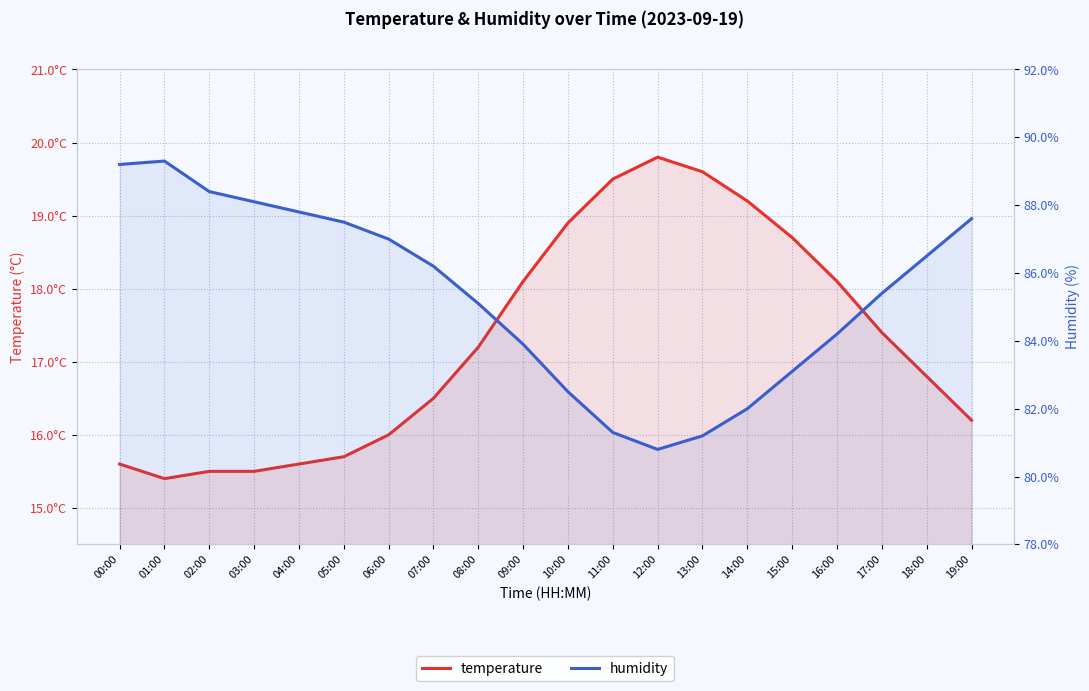

Which category has the highest value across all series?

01:00